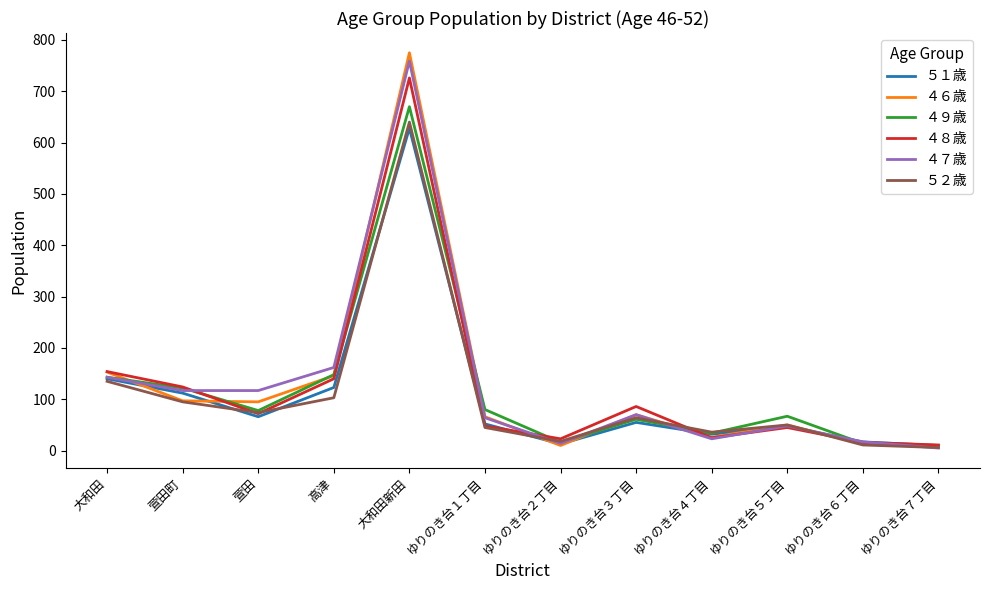

The value of ４９歳 at 萱田町 is 79. True or false?

False